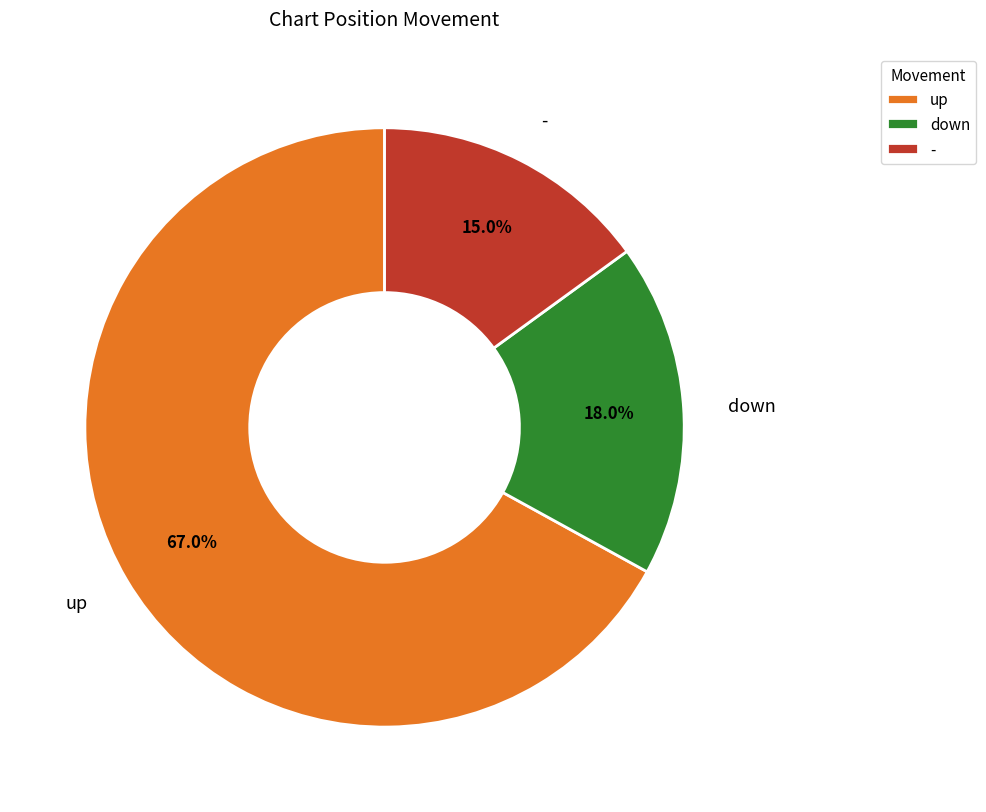

What percentage is NOT represented by -?

85.0%